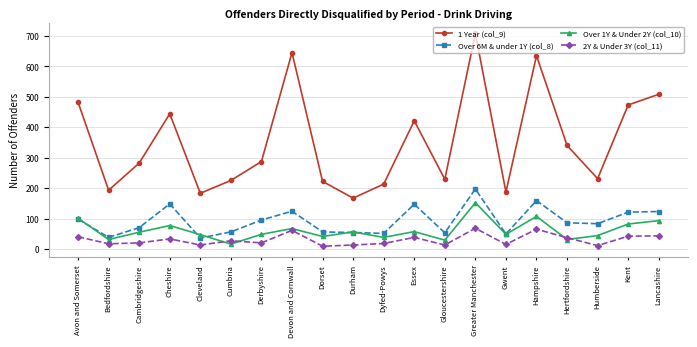

Where is the first local minimum for 1 Year (col_9)?

Bedfordshire